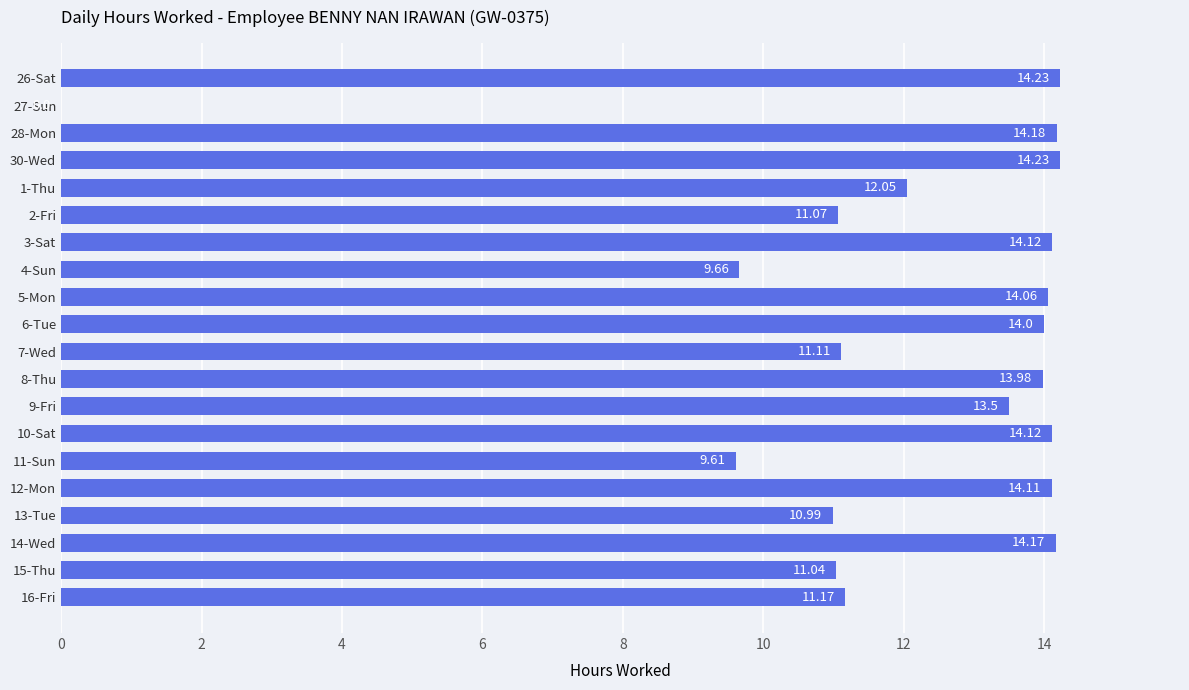

Count the number of data series in this chart.

1